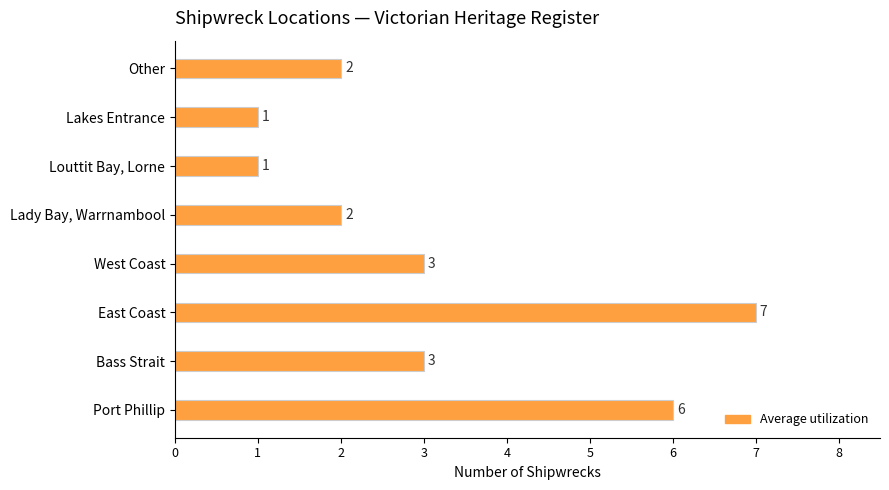

Is it true that the value at Lady Bay, Warrnambool is 2?

True